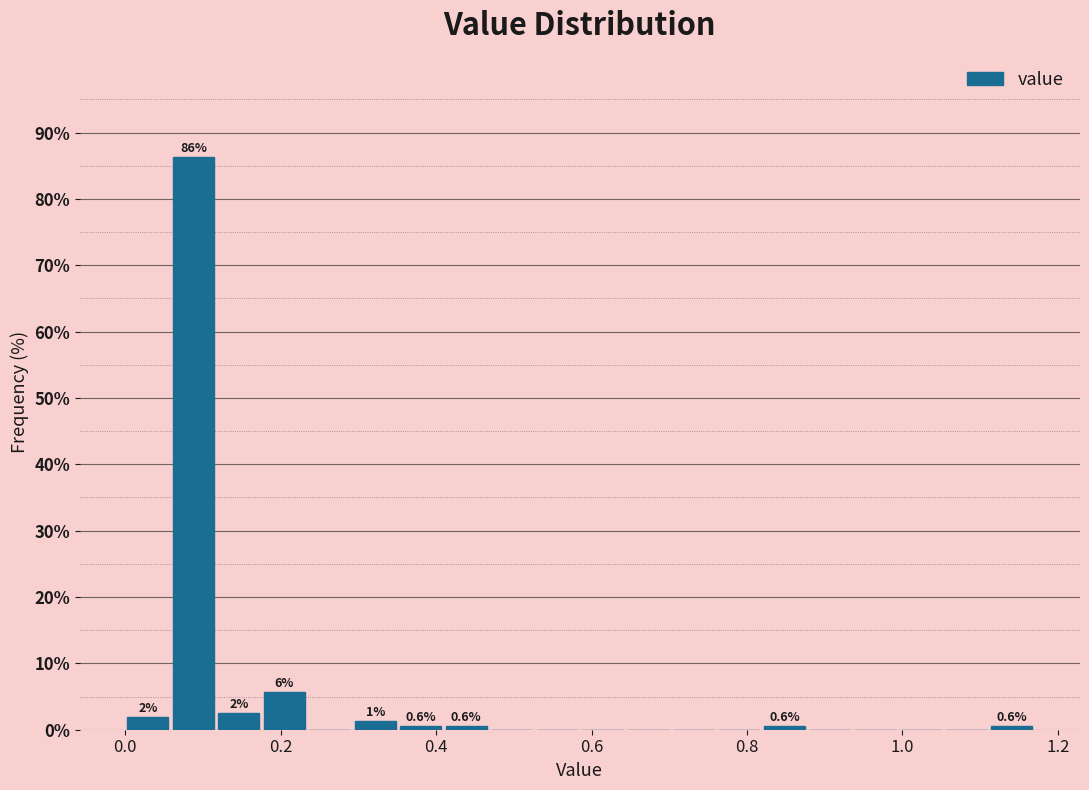

Read against the x-axis, roughly where is the centre of the tallest bar?

0.08